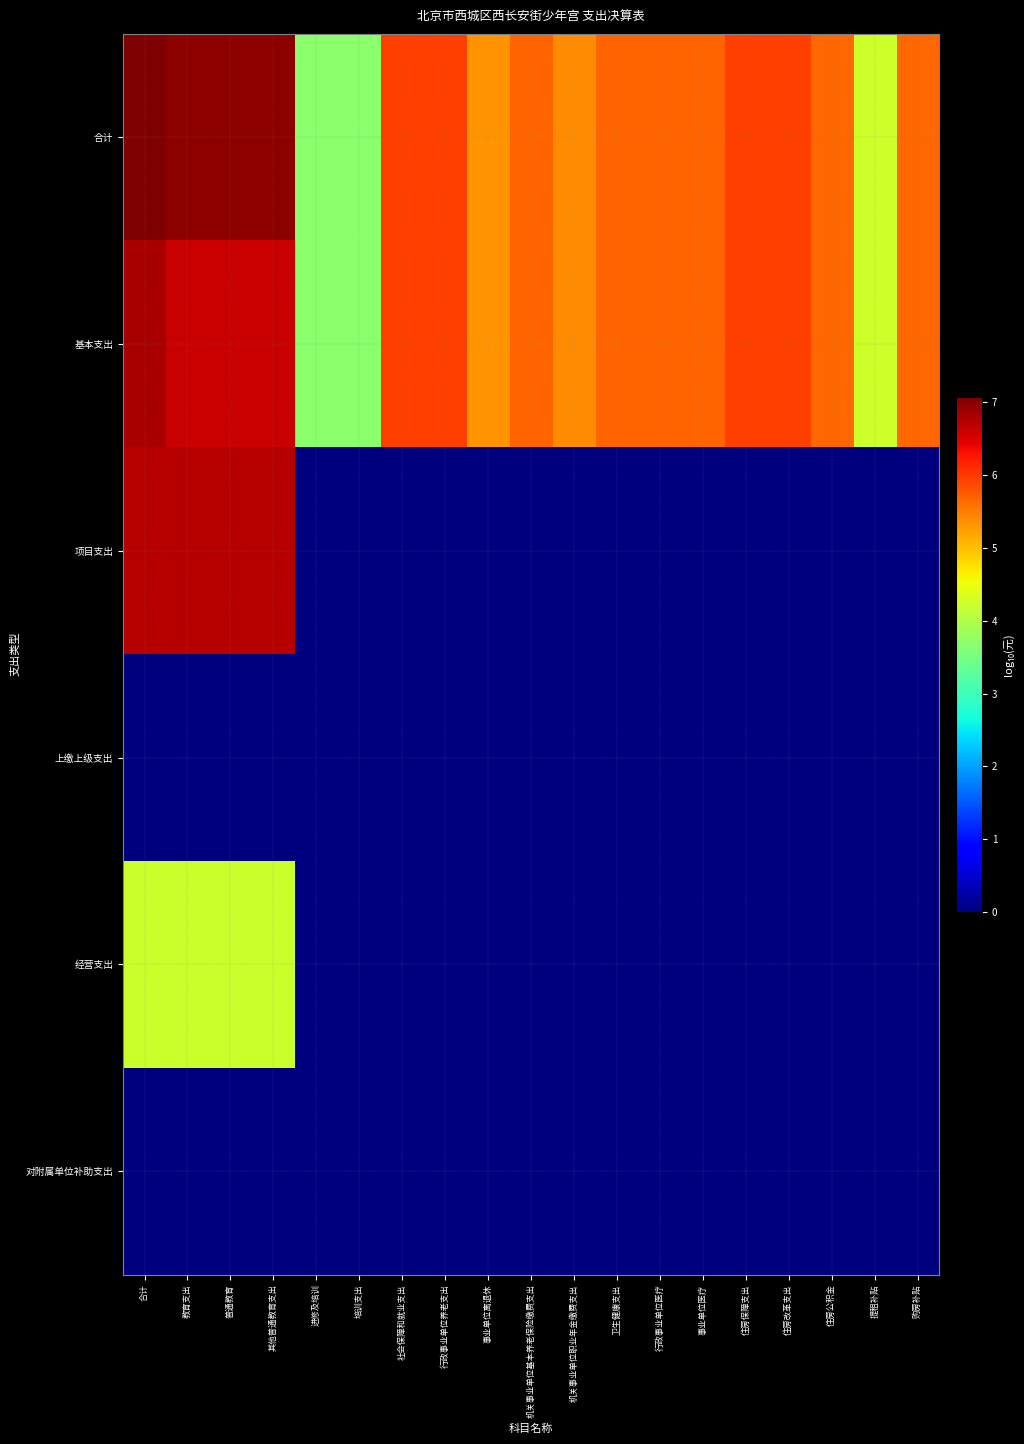

Which has a higher value, 行政事业单位养老支出 or 住房公积金?

行政事业单位养老支出